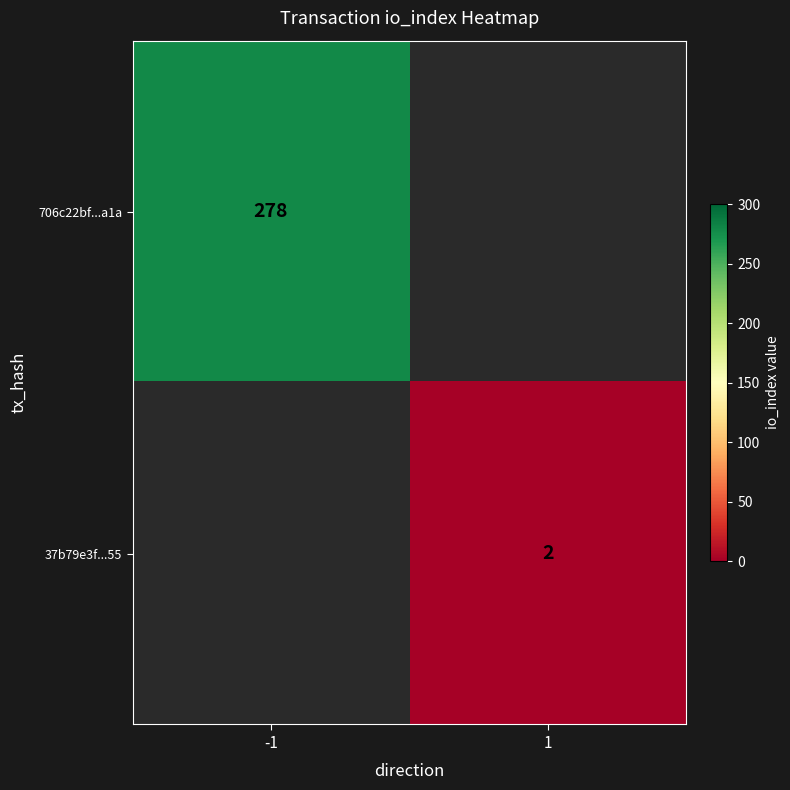

Is the value of 706c22bf...a1a at -1 greater than the value of 37b79e3f...55 at 1?

Yes